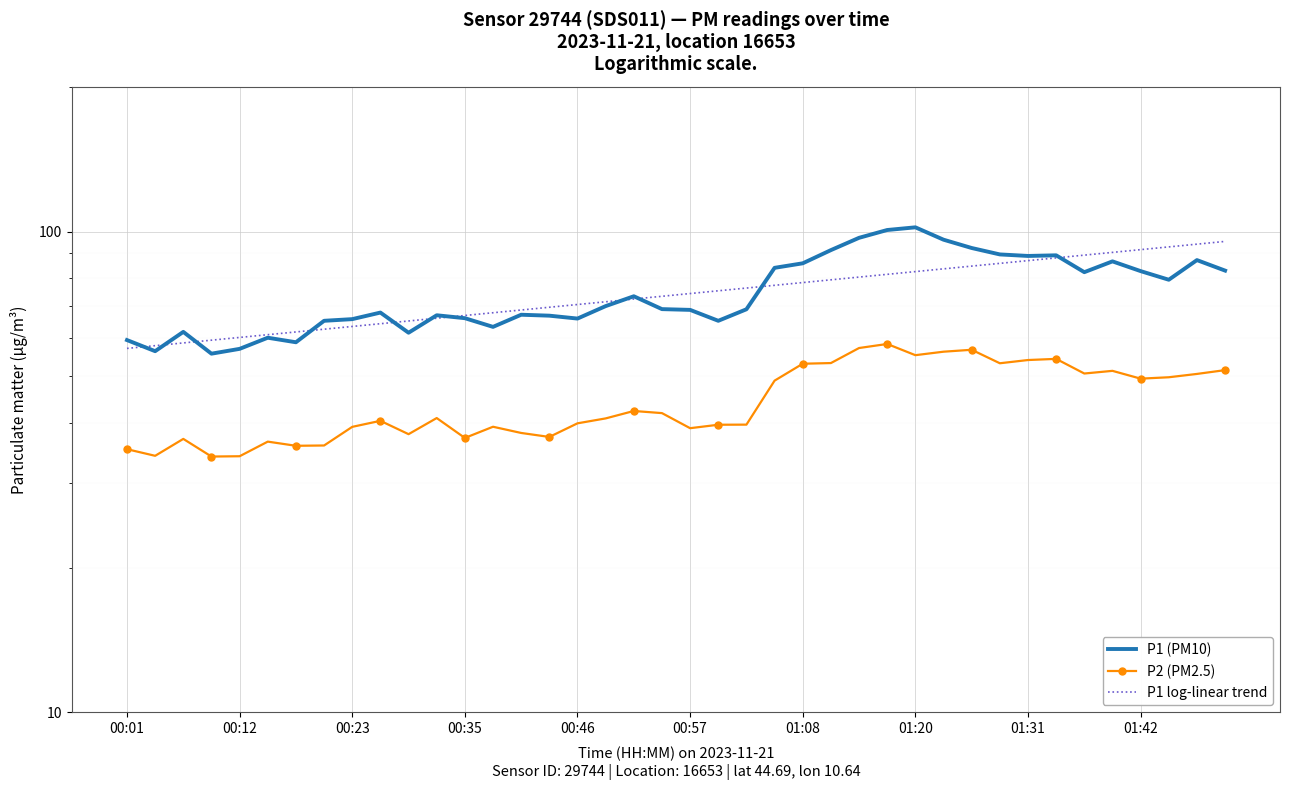

What is the average value of the P1 (PM10) series?

75.0